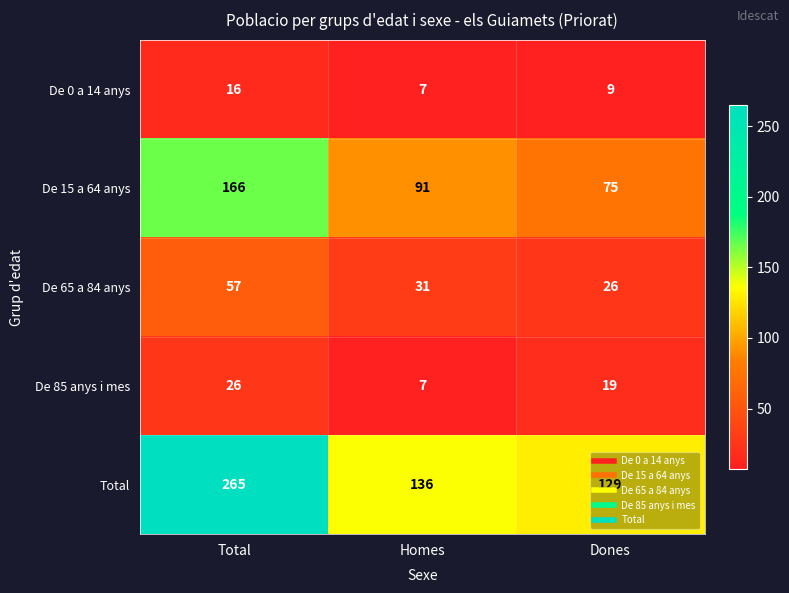

At how many categories does at least one series exceed 107?

3